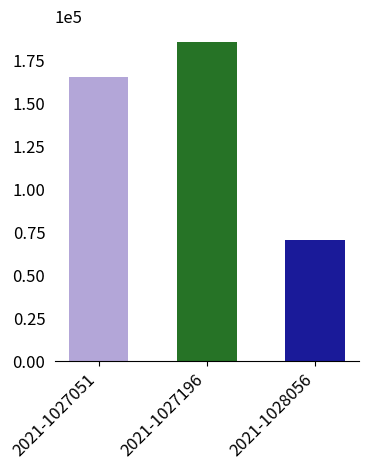

Is it true that the value at 2021-1027196 is 64093.9?

False